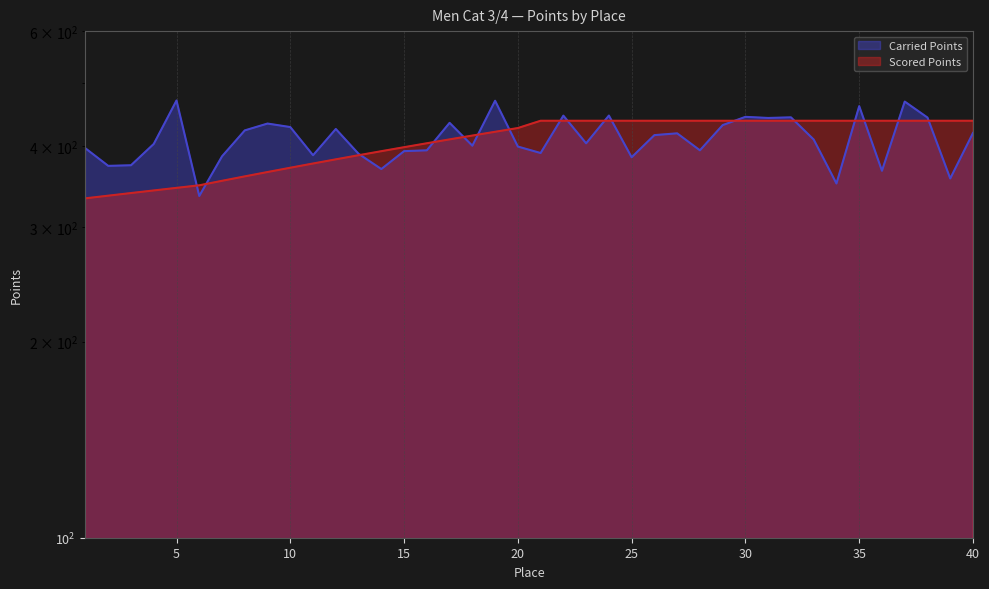

How many data points in Scored Points are less than 436?

20